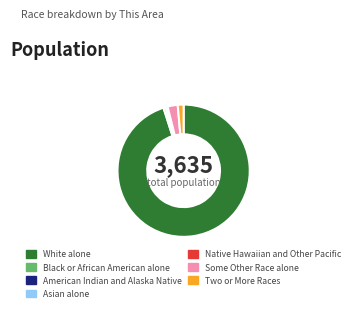

Is Black or African American alone the majority of the pie?

No